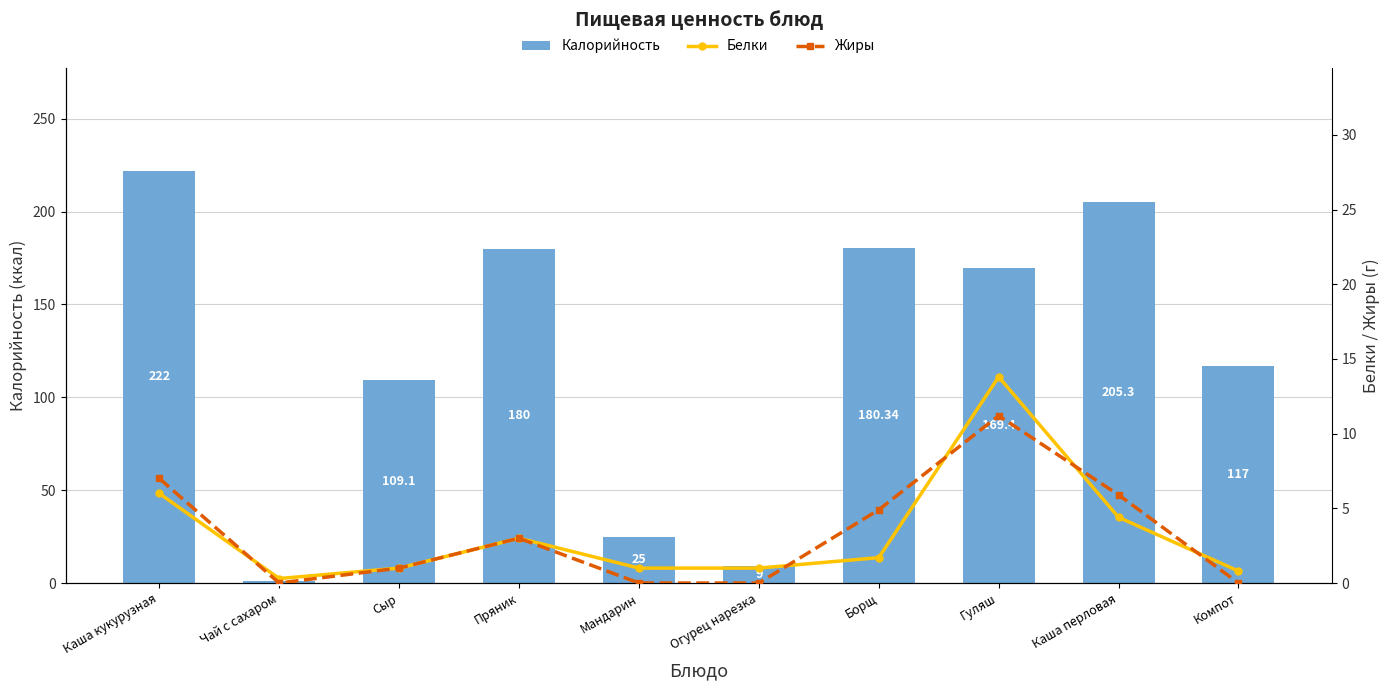

Between Мандарин and Борщ, which is larger?

Борщ